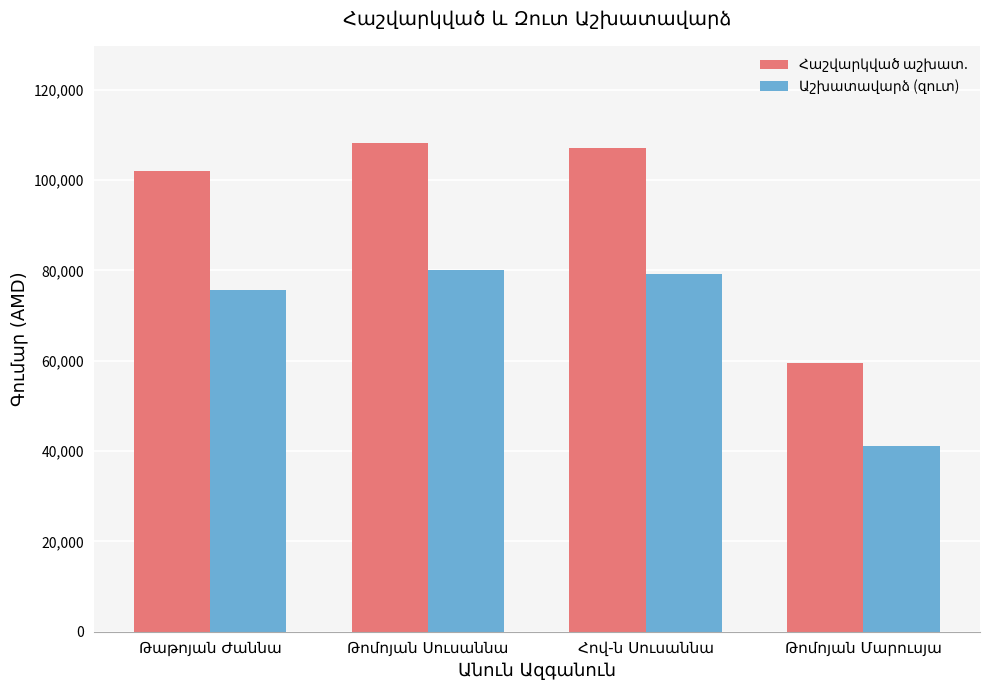

What is the minimum value shown in the chart?

41122